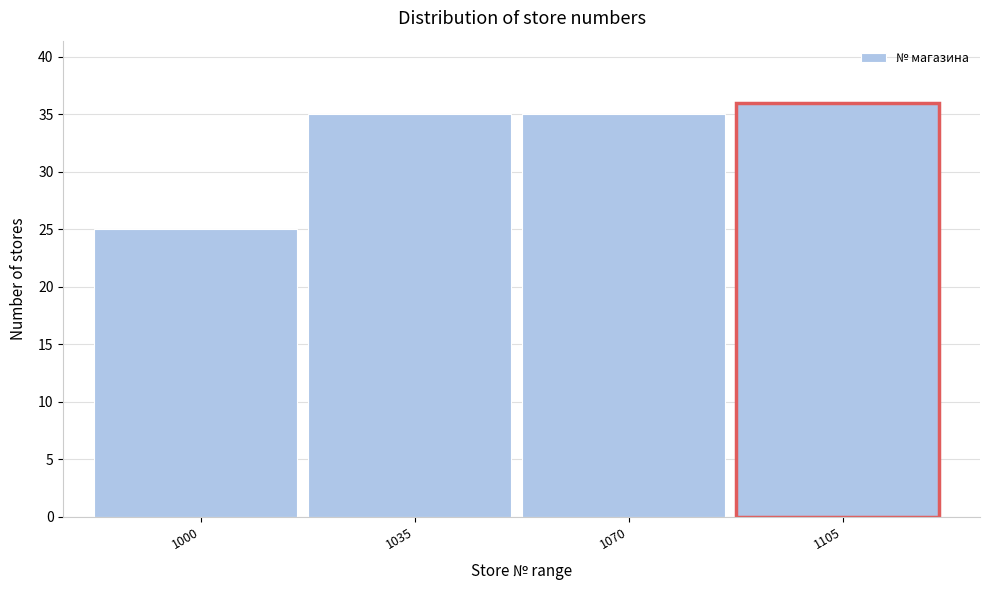

Reading left to right, what are all the values shown in this chart?

1000=25	1035=35	1070=35	1105=36